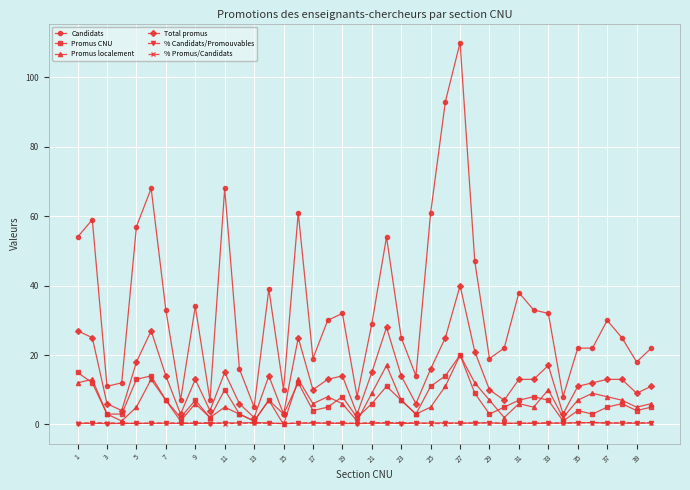

True or false: Candidats and Total promus intersect in this chart.

False